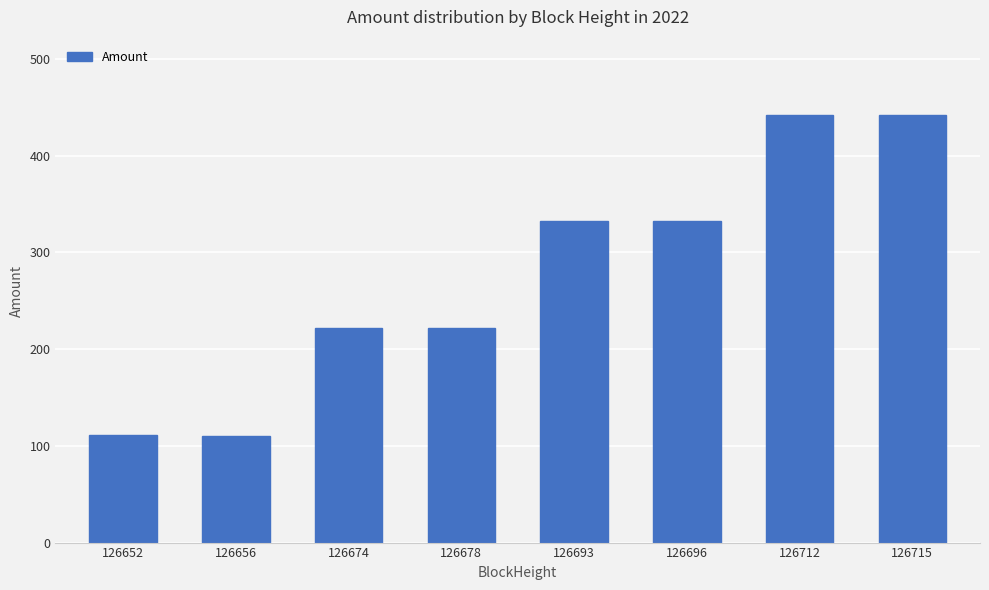

The chart shows a value of 222.0 at 126674. True or false?

True